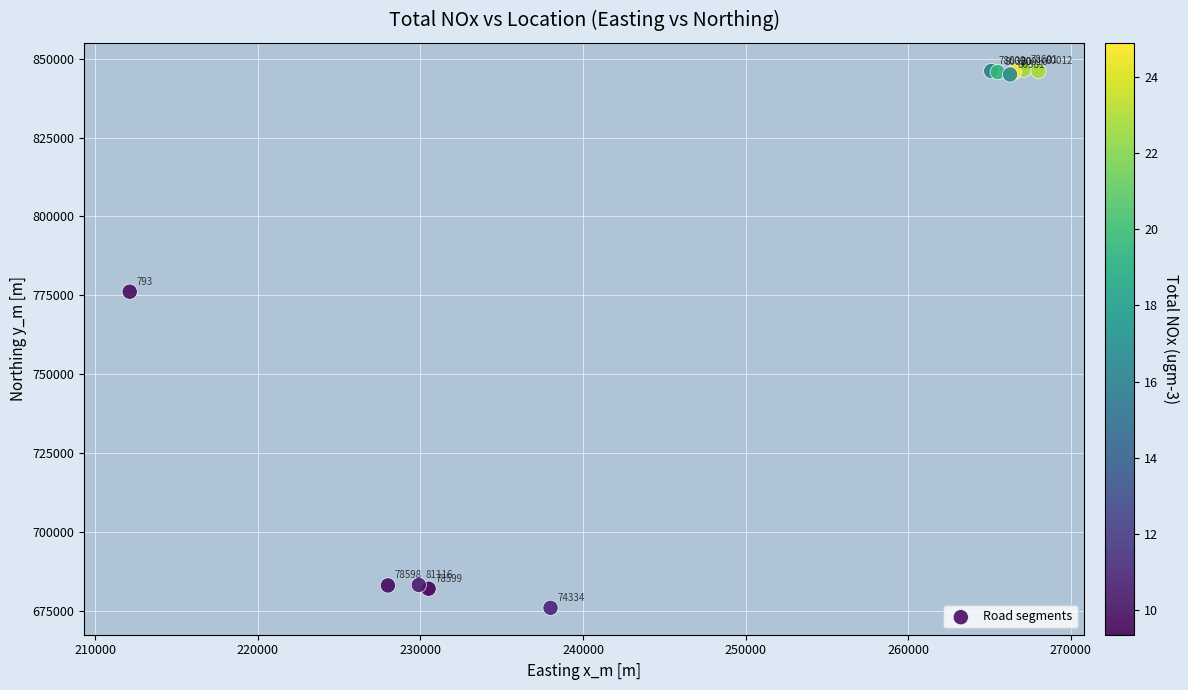

What Y value in the scatter plot is closest to 761180?

776100